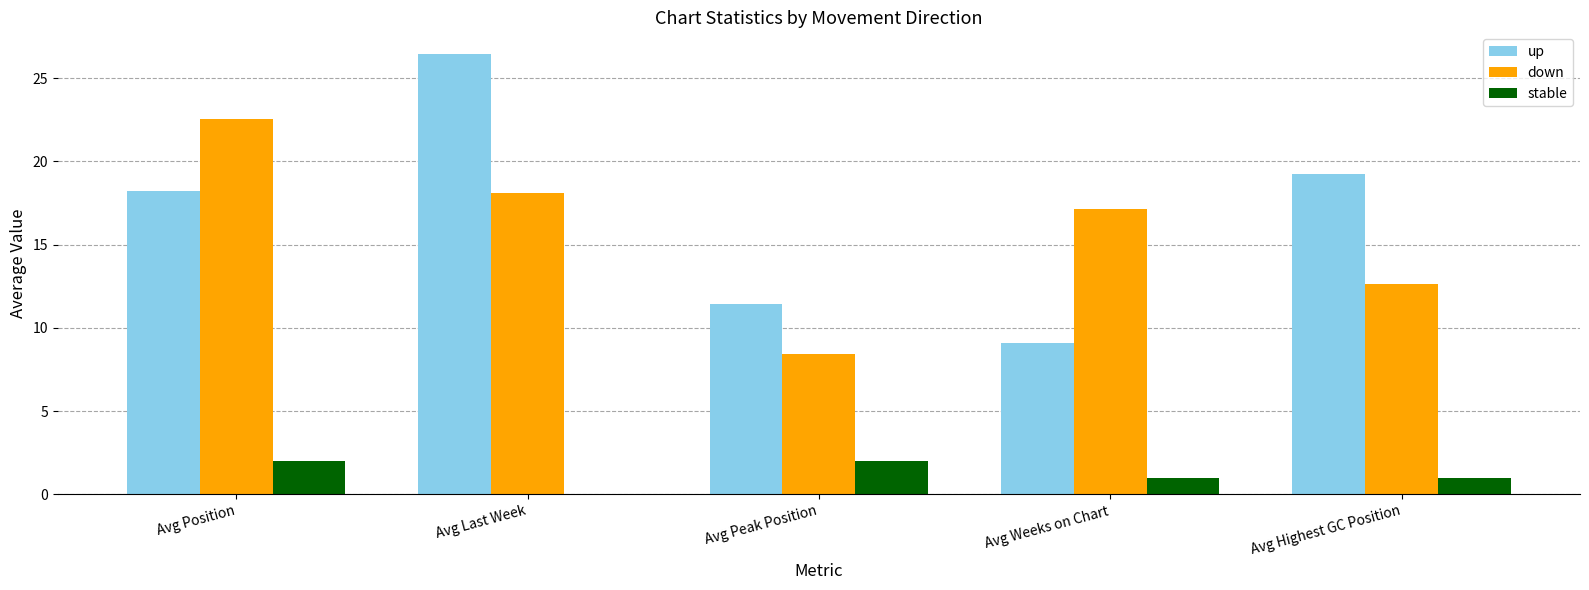

Read the down value at Avg Last Week.

18.1